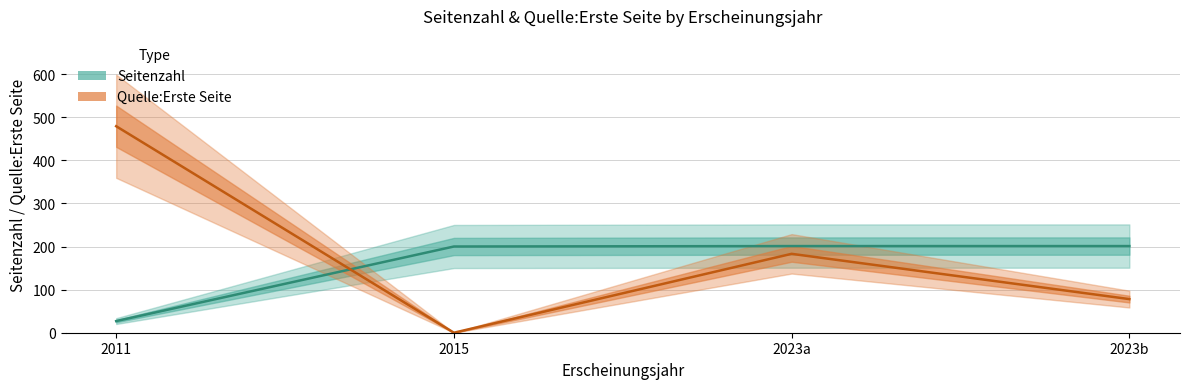

How many lines are shown in the chart?

2